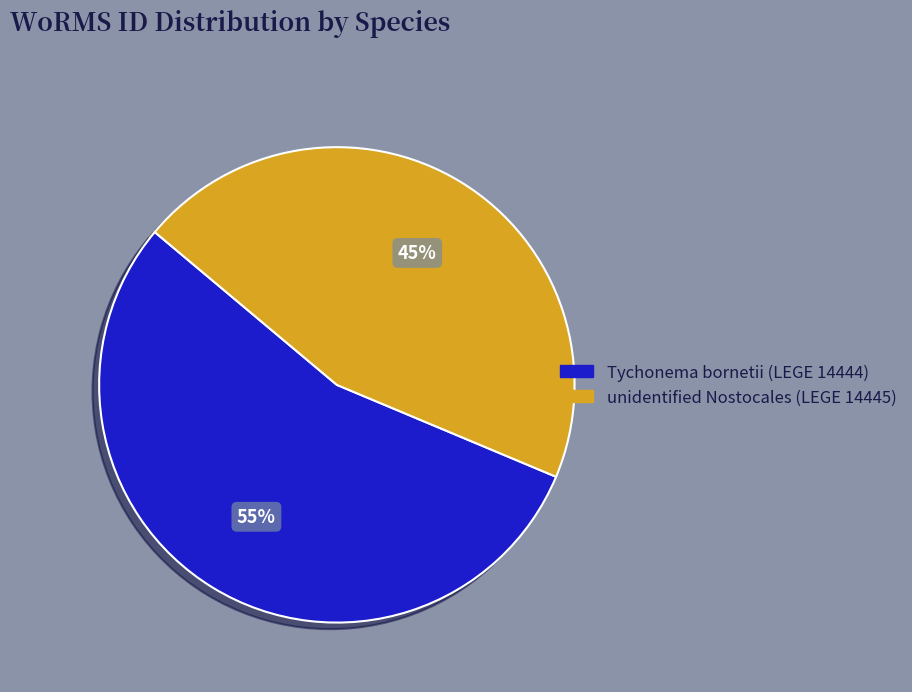

Does unidentified Nostocales (LEGE 14445) represent more than half of the total?

No